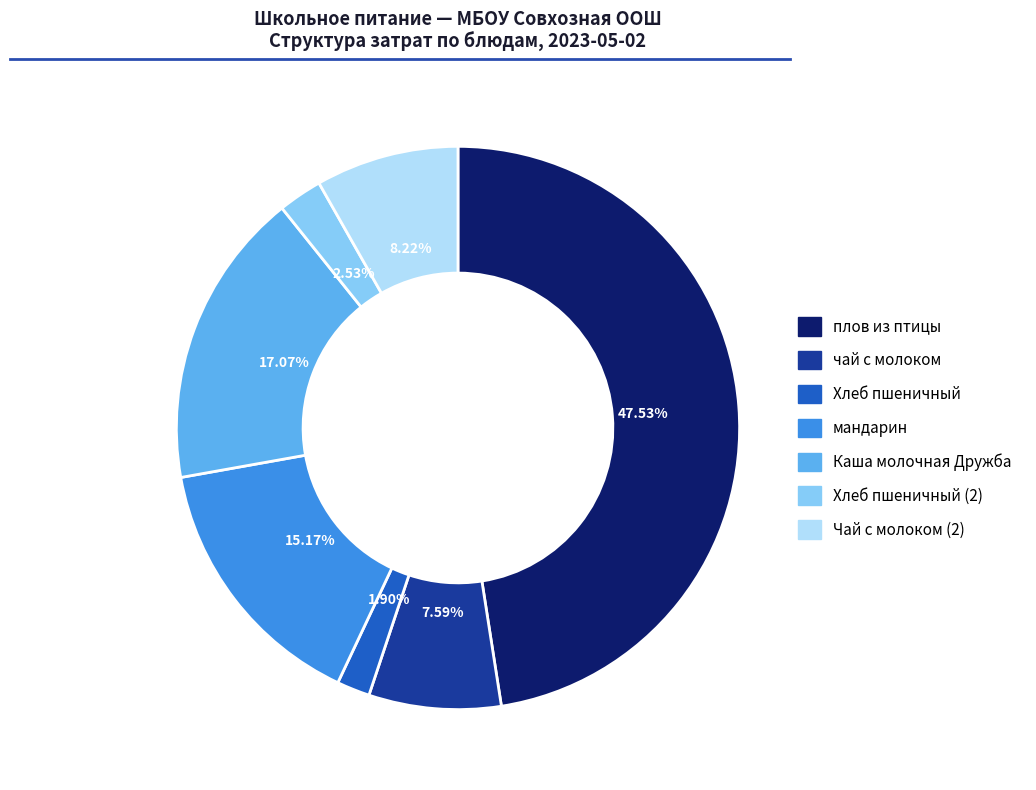

To the nearest percent, what is the average slice percentage?

14%